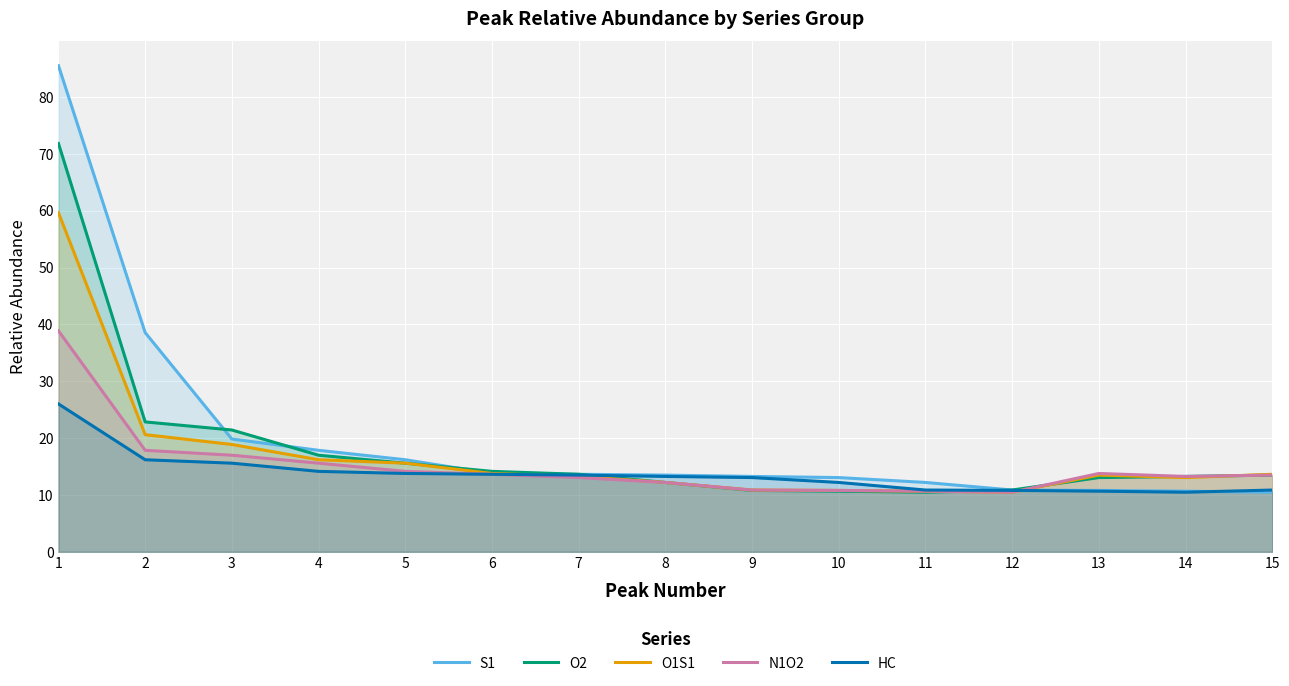

How many data points does each series have?

15